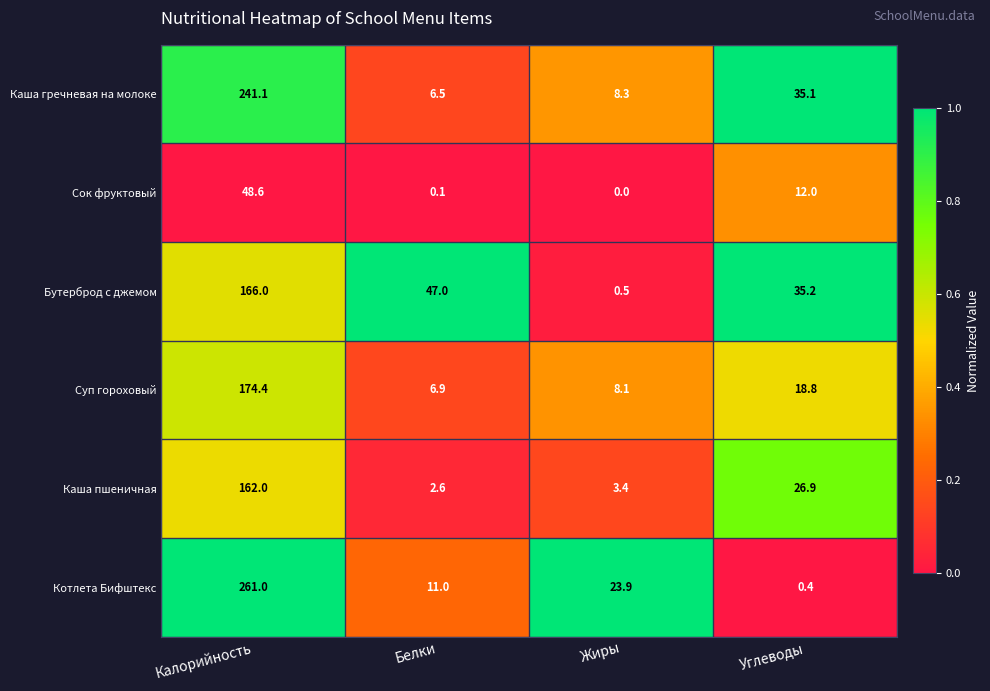

Which series has the largest range (max minus min)?

Котлета Бифштекс